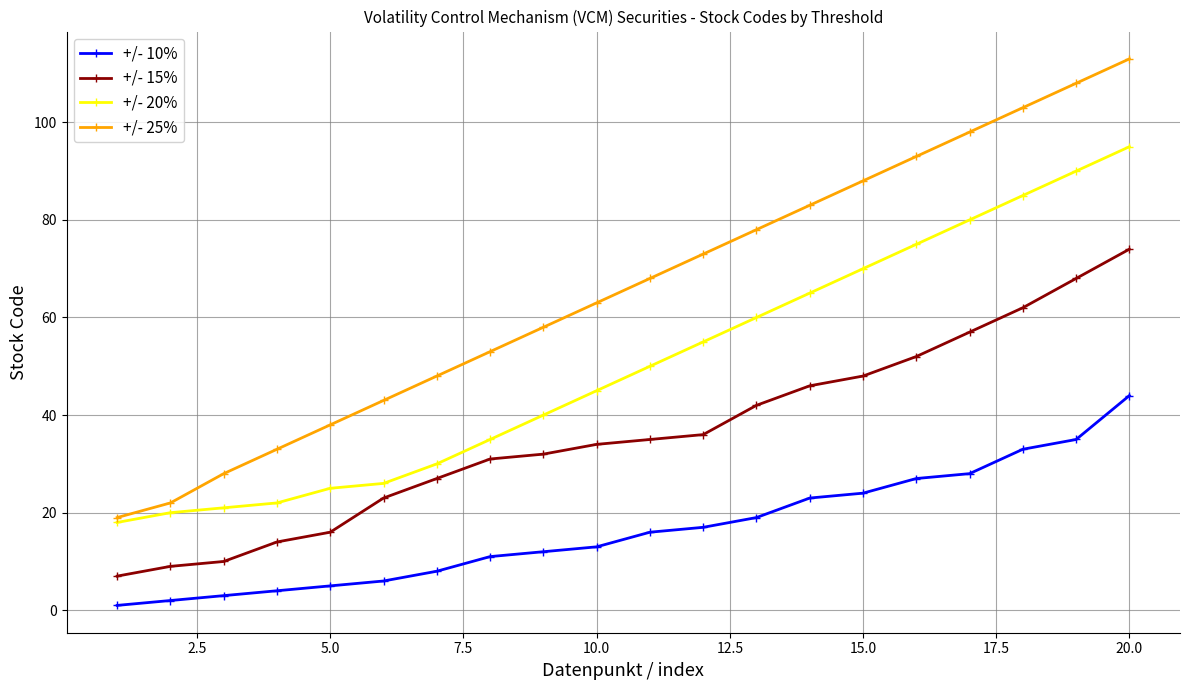

Which series has the largest total across all categories?

+/- 25%